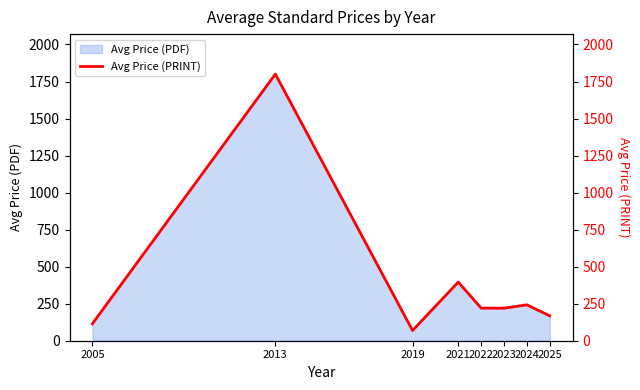

What is the value of the 8th point from the left?

168.0